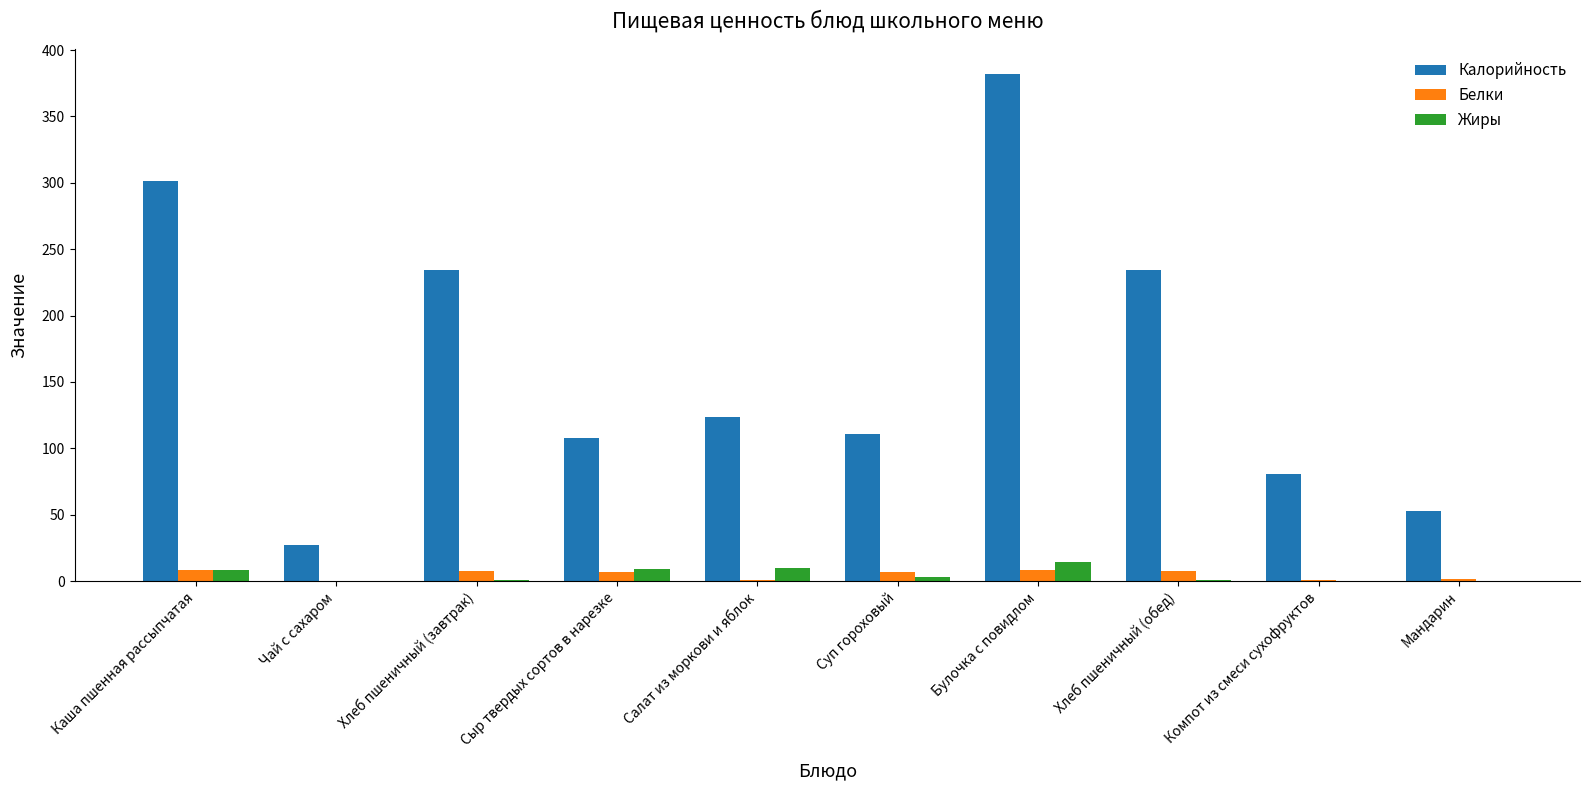

What is the highest value of the Жиры series?

14.0